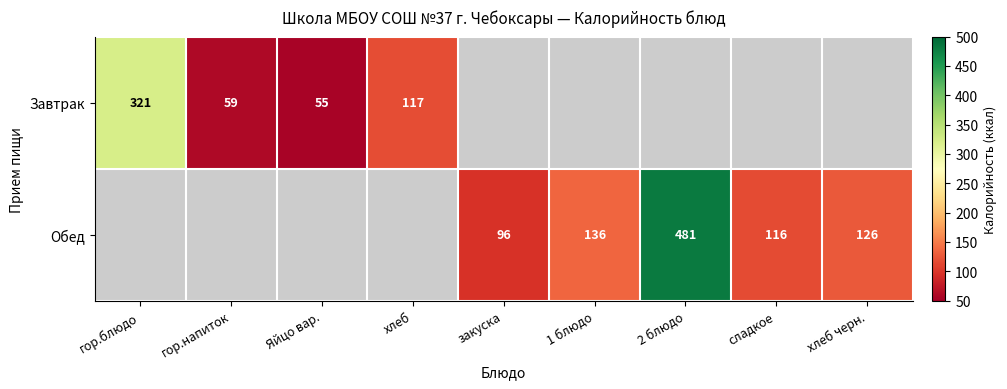

The value of Завтрак at хлеб is 74. True or false?

False